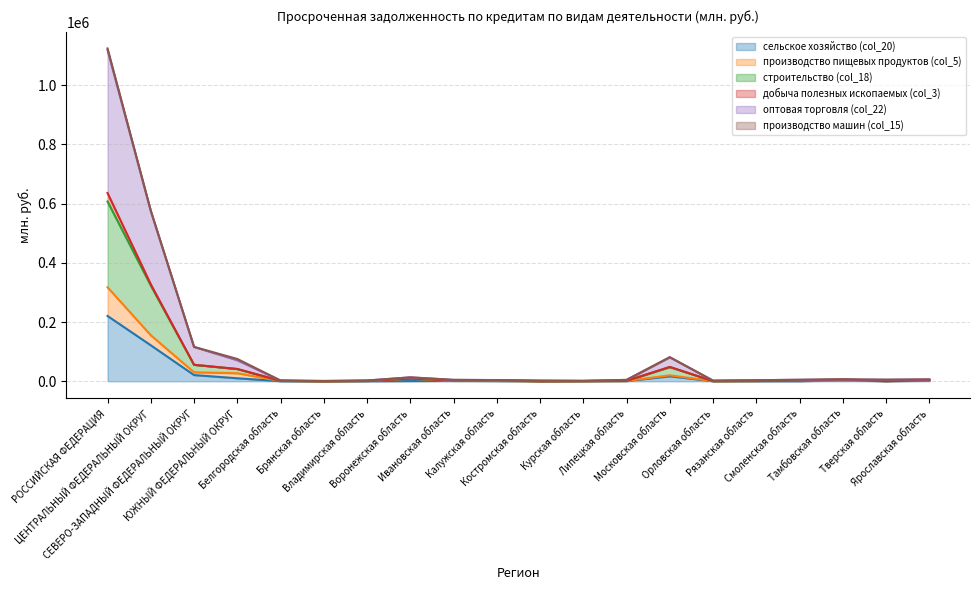

Read the производство пищевых продуктов (col_5) value at Тамбовская область, to the nearest 10.

2890